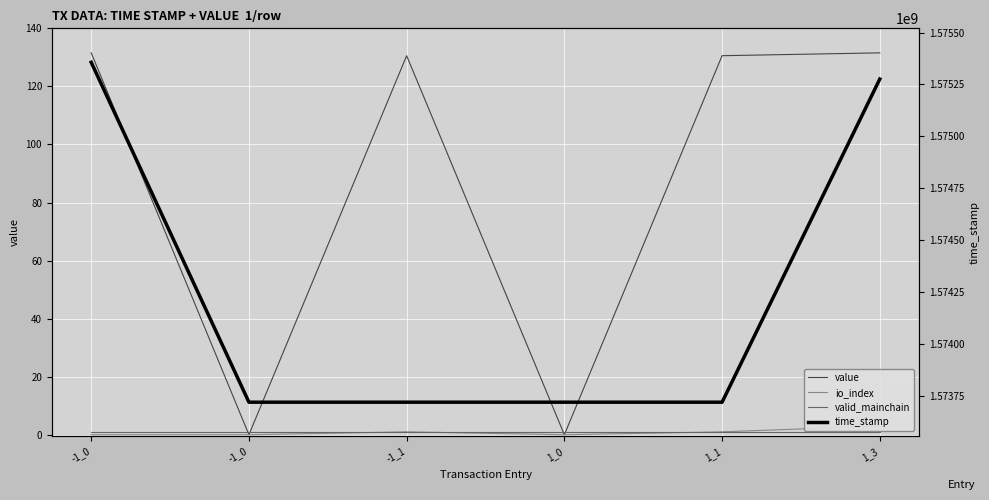

What is the average value of the time_stamp series?

1574251009.7